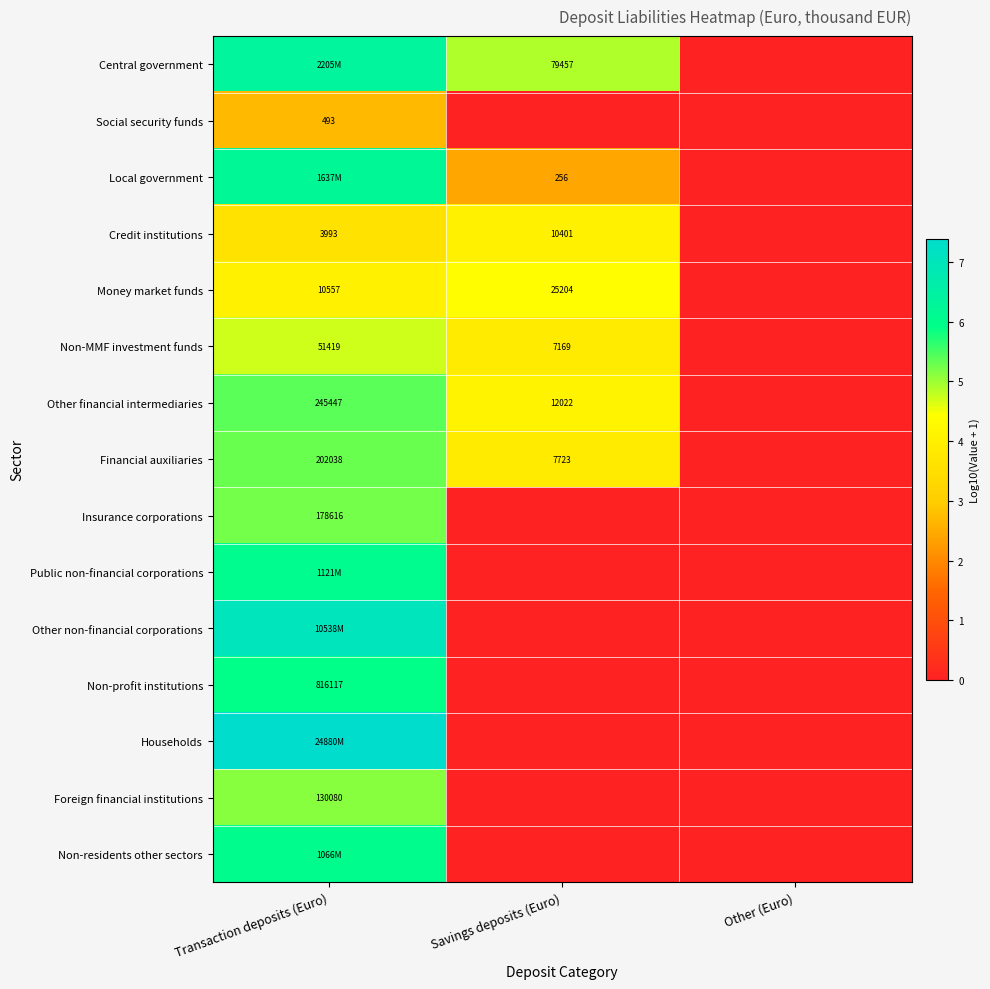

Is the value of Foreign financial institutions at Transaction deposits (Euro) greater than the value of Central government at Transaction deposits (Euro)?

No